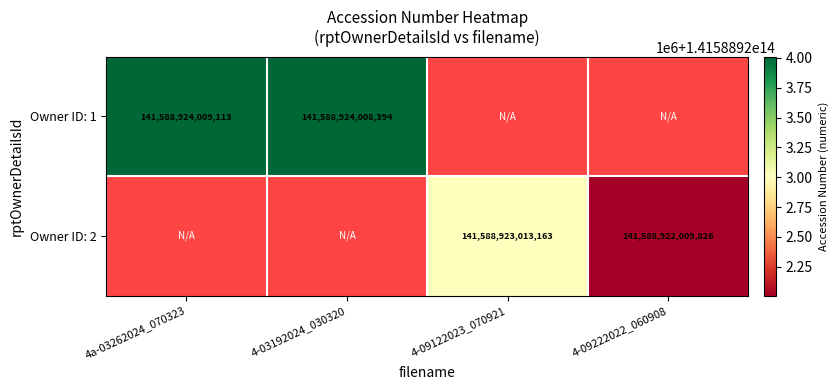

True or false: 1 has a value of 92841463207279 at 2.

False